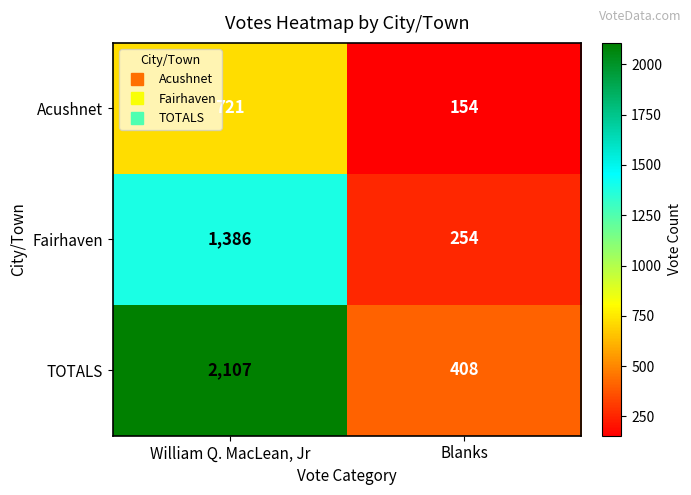

Between William Q. MacLean, Jr and Blanks, which series saw the biggest shift?

TOTALS